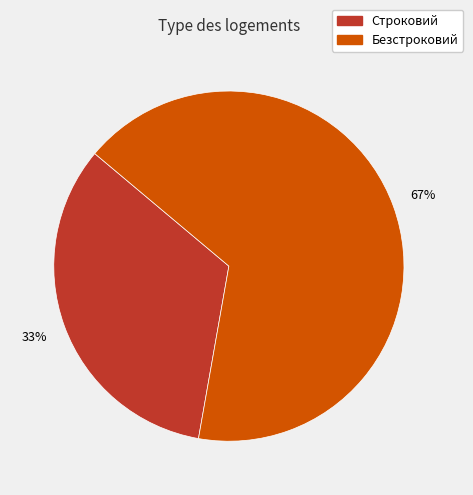

What percentage is the Строковий slice, to the nearest percent?

33%